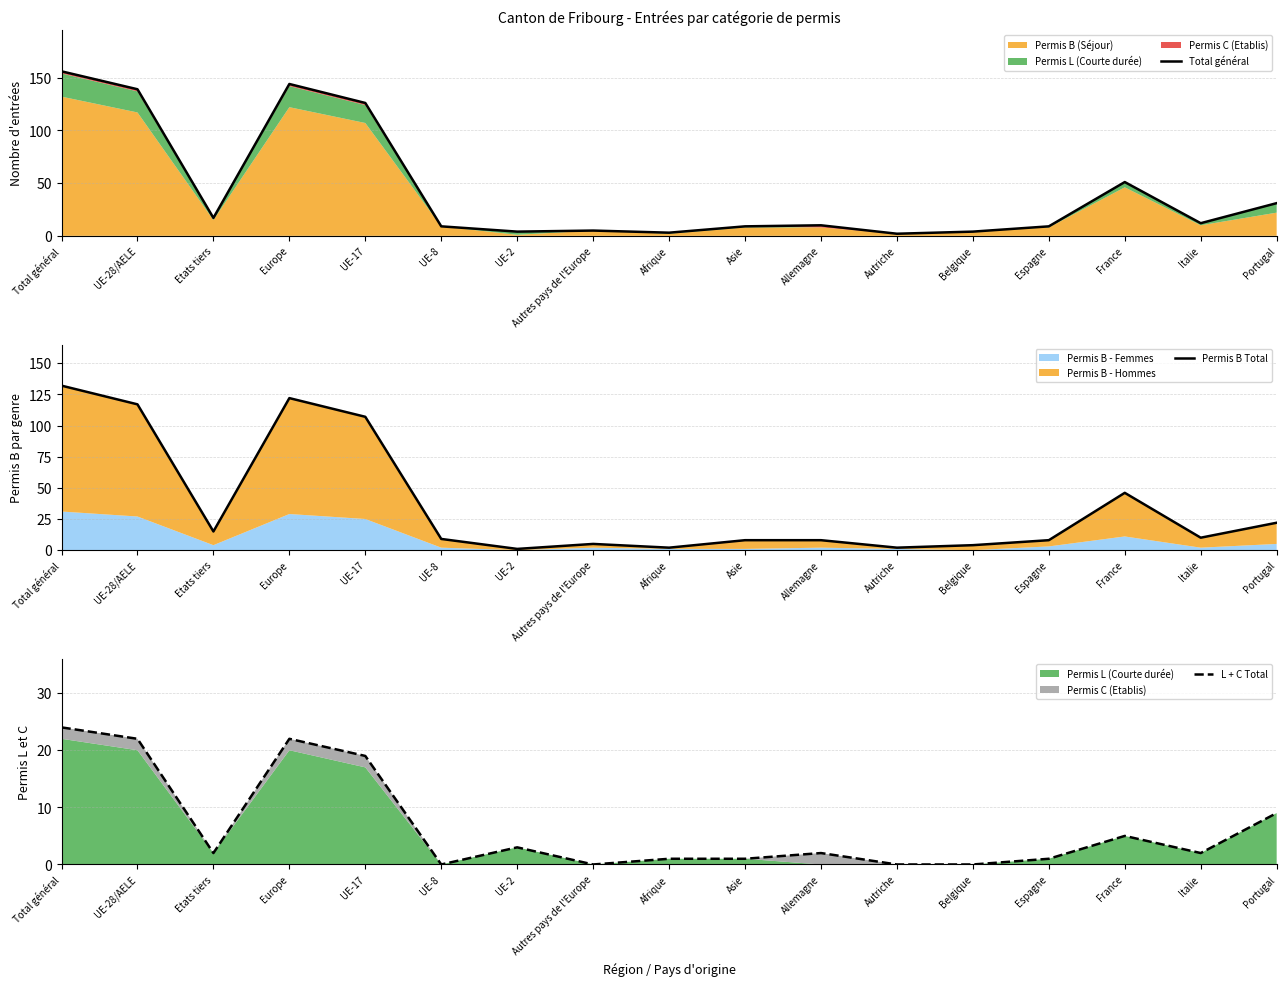

Rank the series by their maximum value, from highest to lowest.

Total général, Permis B Total, L + C Total